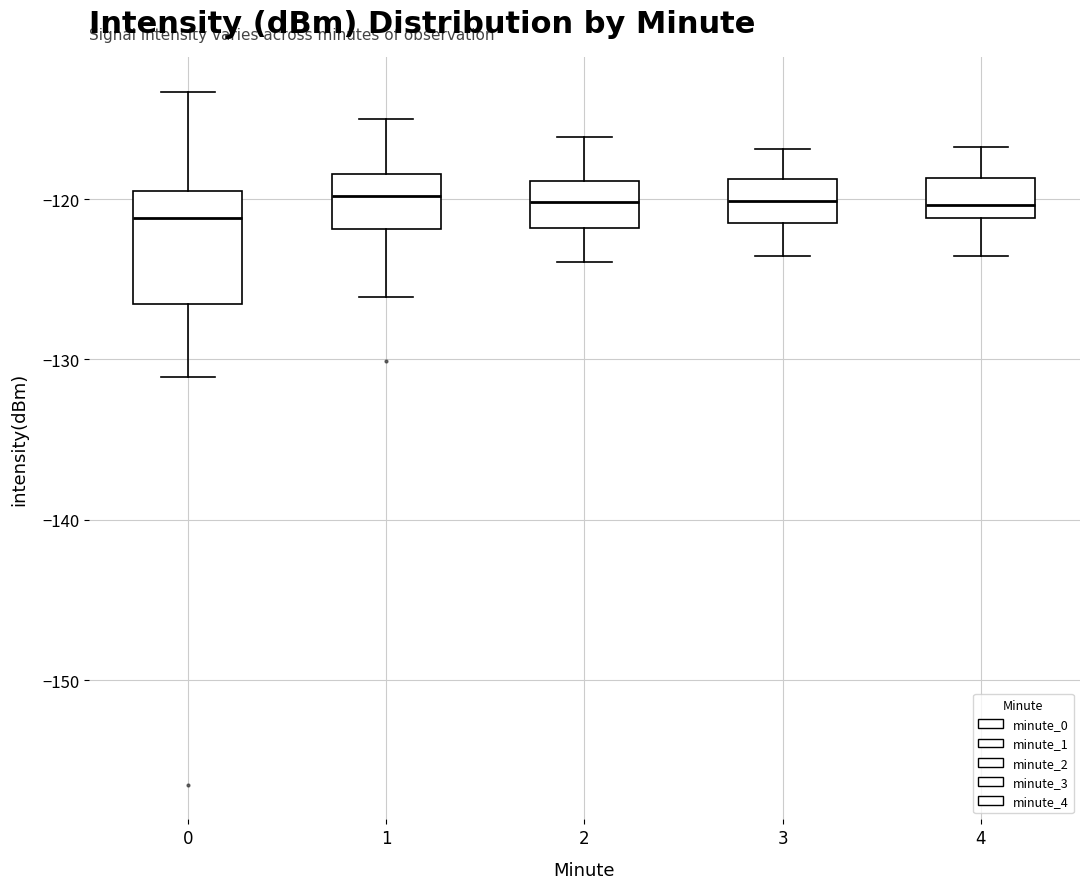

Which box is the tallest, from its lower edge to its upper edge?

0